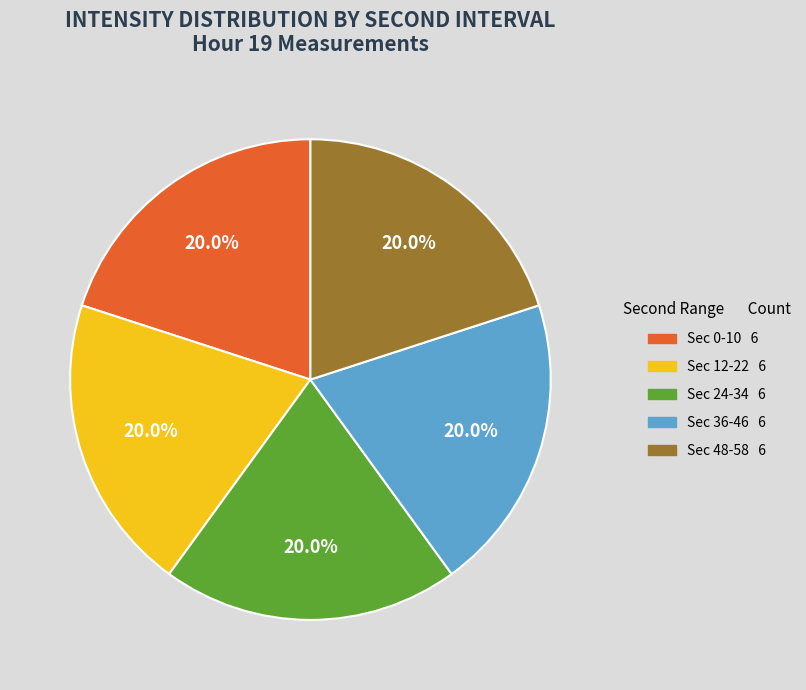

How many segments does this pie chart have?

5